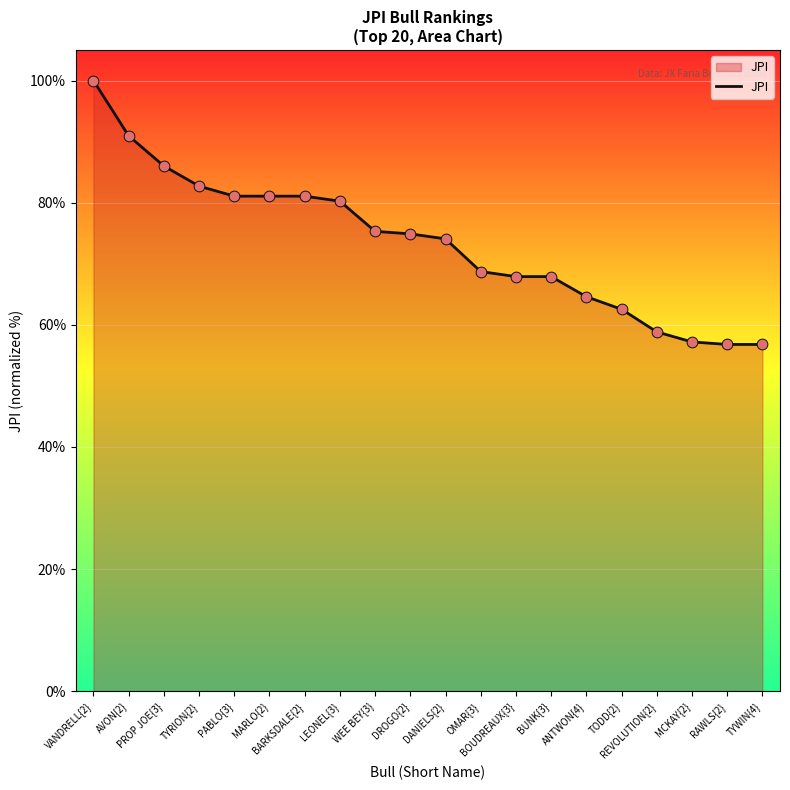

What is the ratio of the value at VANDRELL{2} to the value at TODD{2}?

1.6